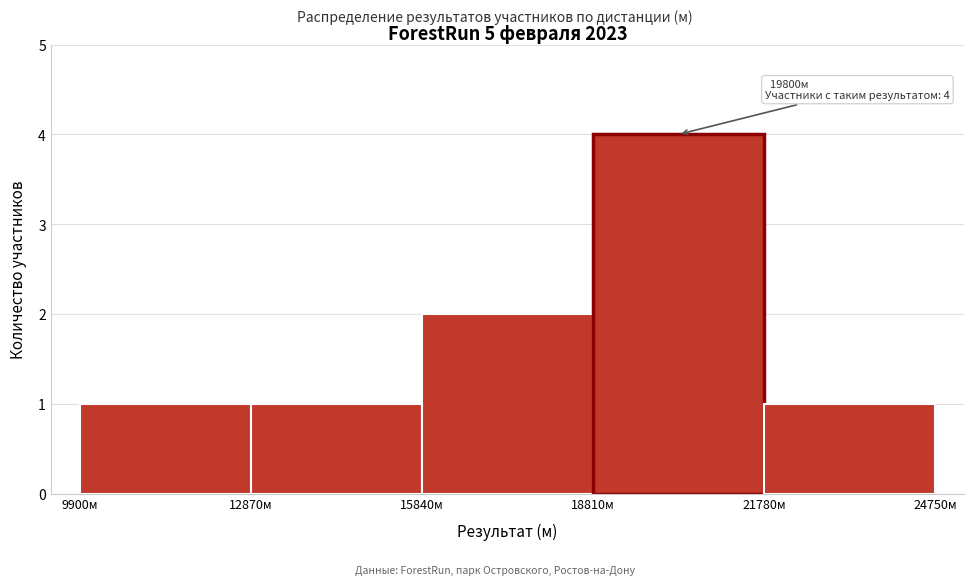

Which range on the x-axis has the tallest bar?

19000 to 22000